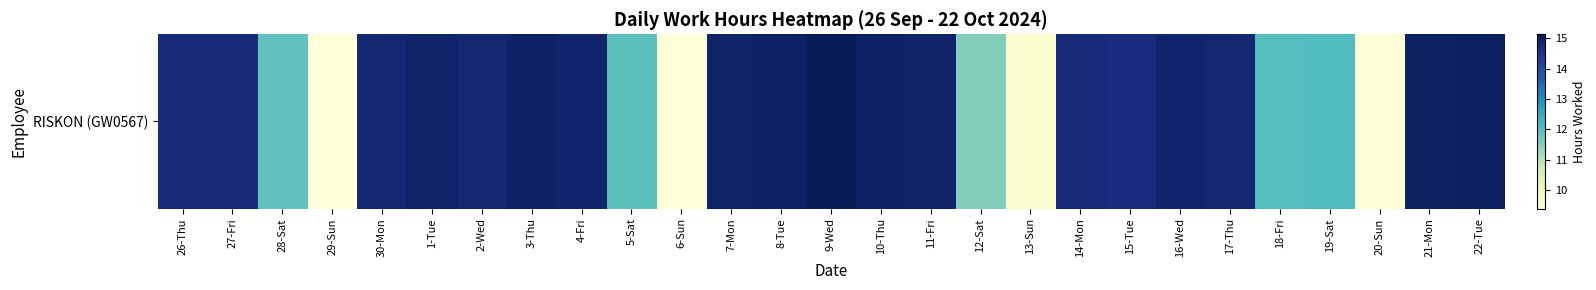

What is the ratio of the value at 2-Wed to the value at 8-Tue?

1.0